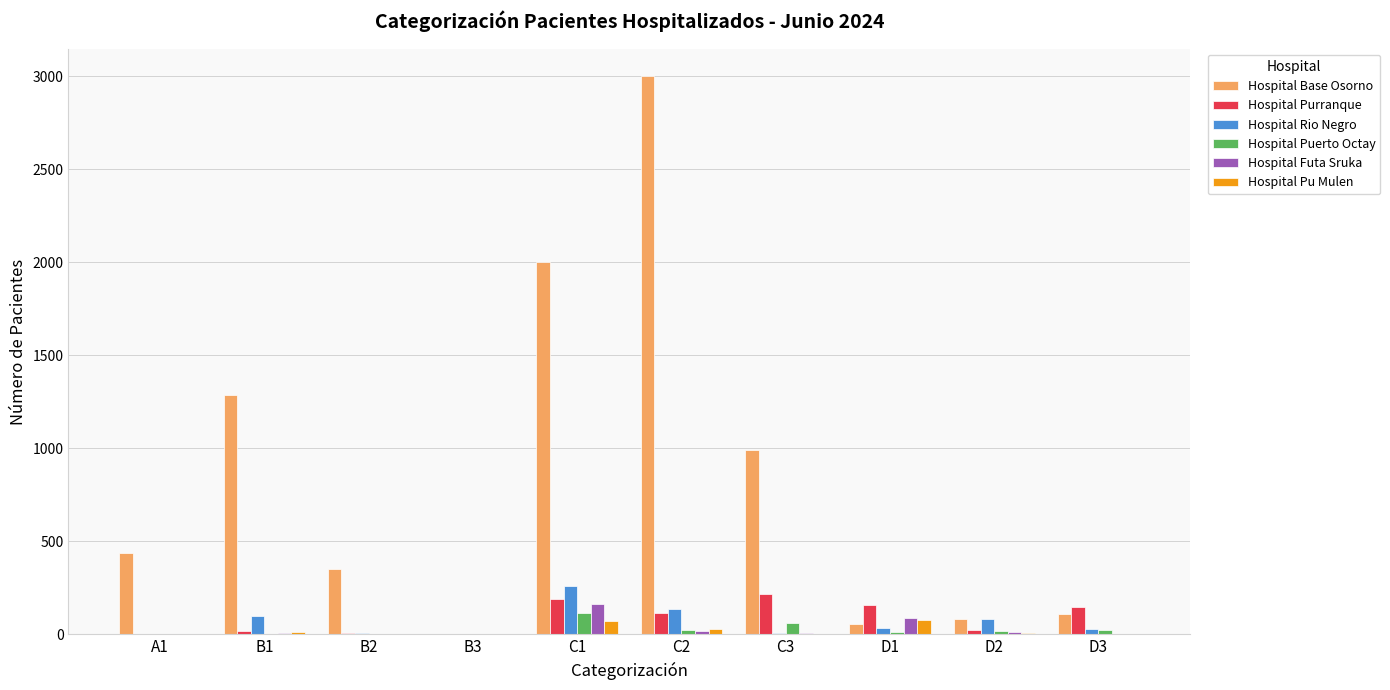

Which category has the highest value in the Hospital Purranque series?

C3